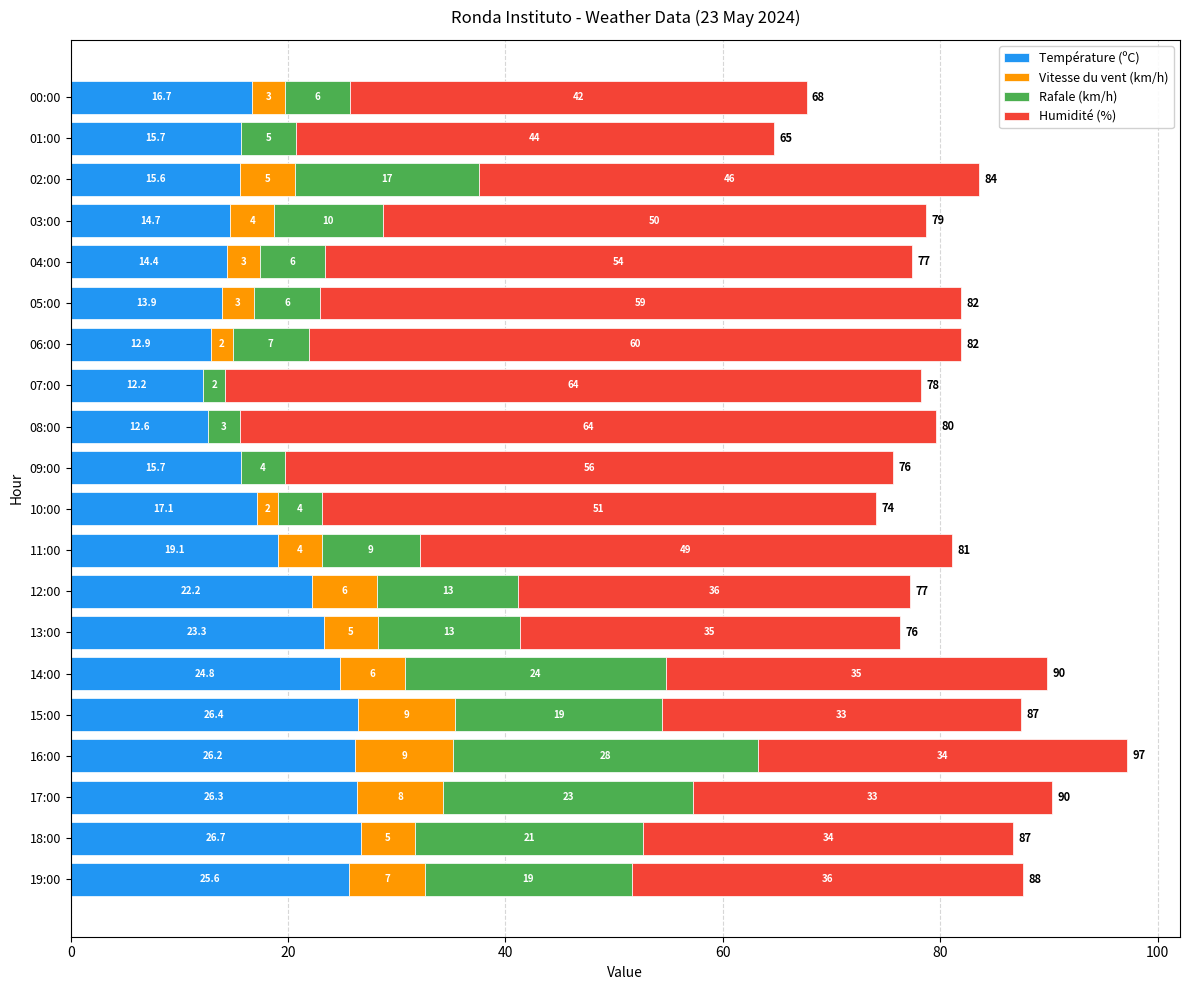

At which category is the sum across all series the highest?

16:00